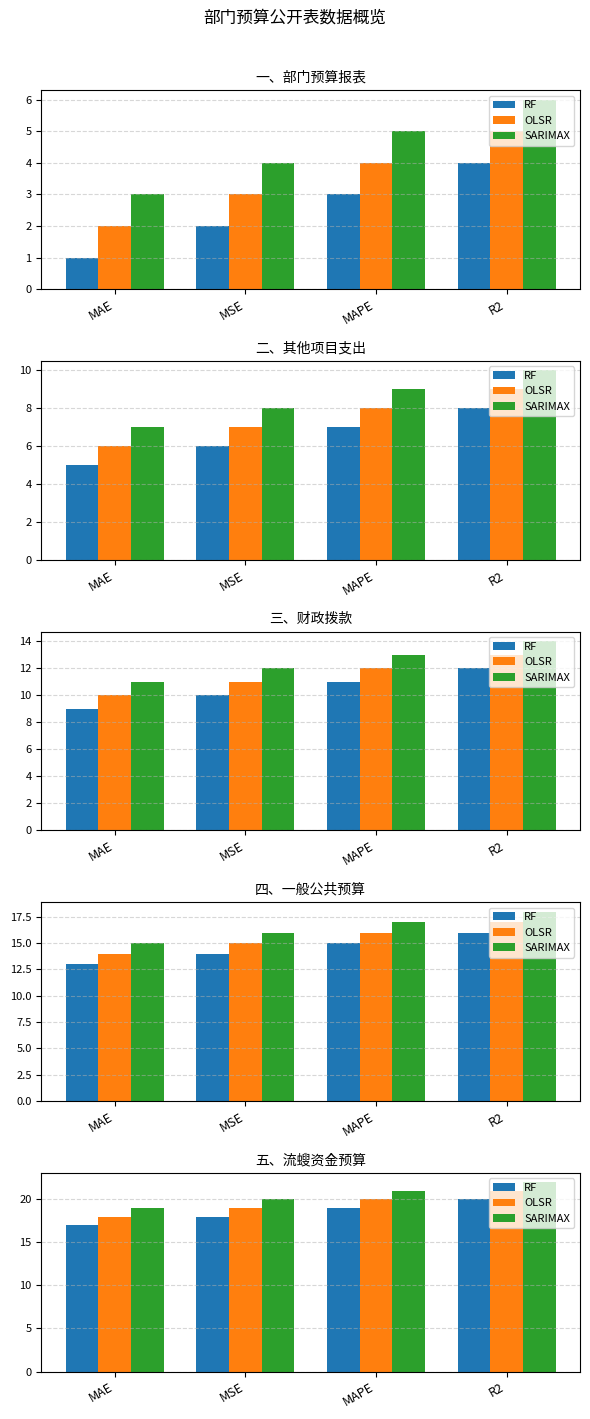

What is the value of the RF bar at the 3rd from the left?

19